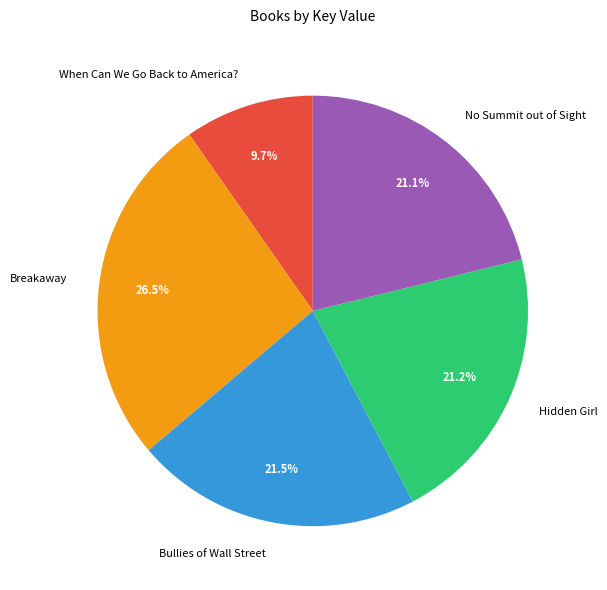

Is it true that Breakaway is 20% of the pie?

False